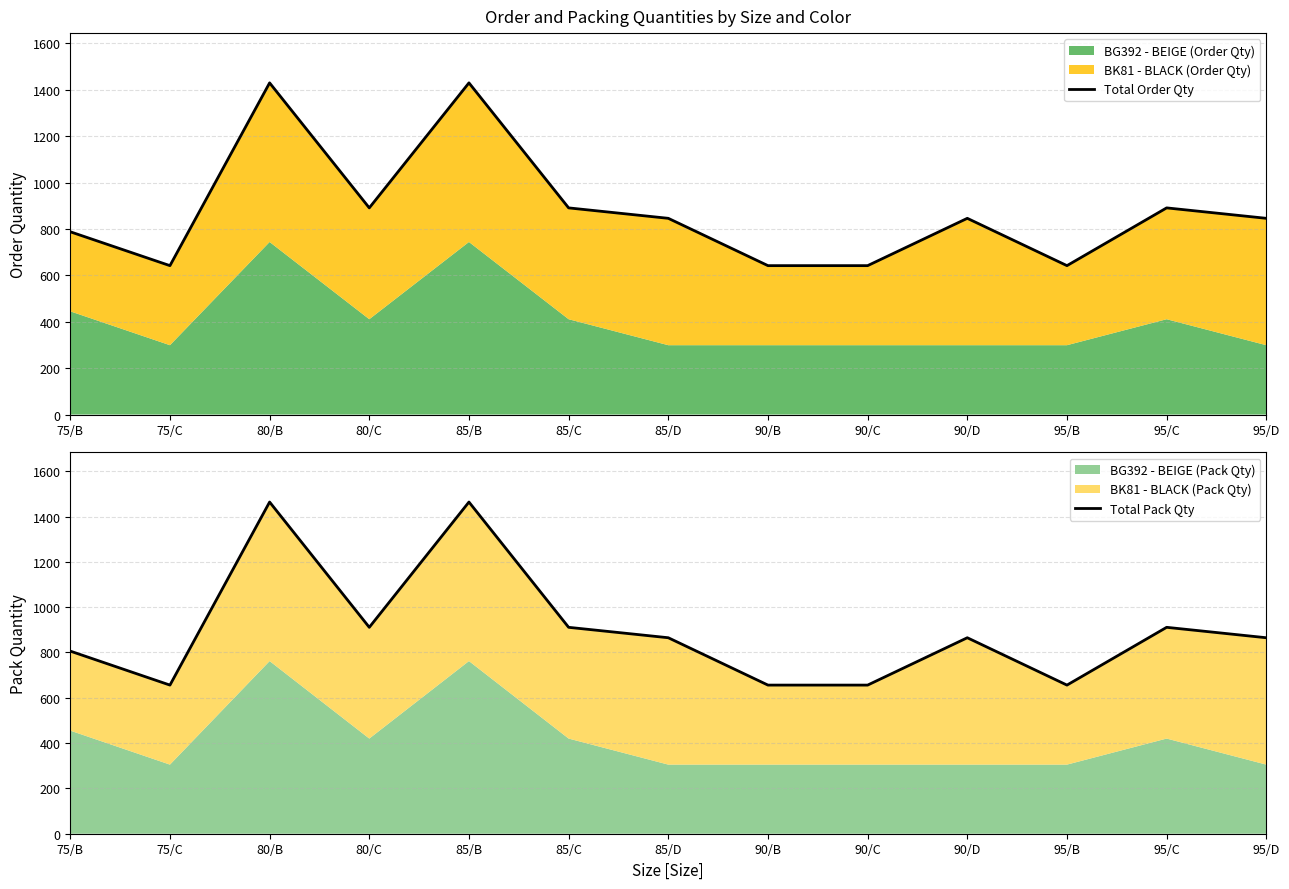

What is the approximate value of Total Order Qty at 90/D, to the nearest 100?

800